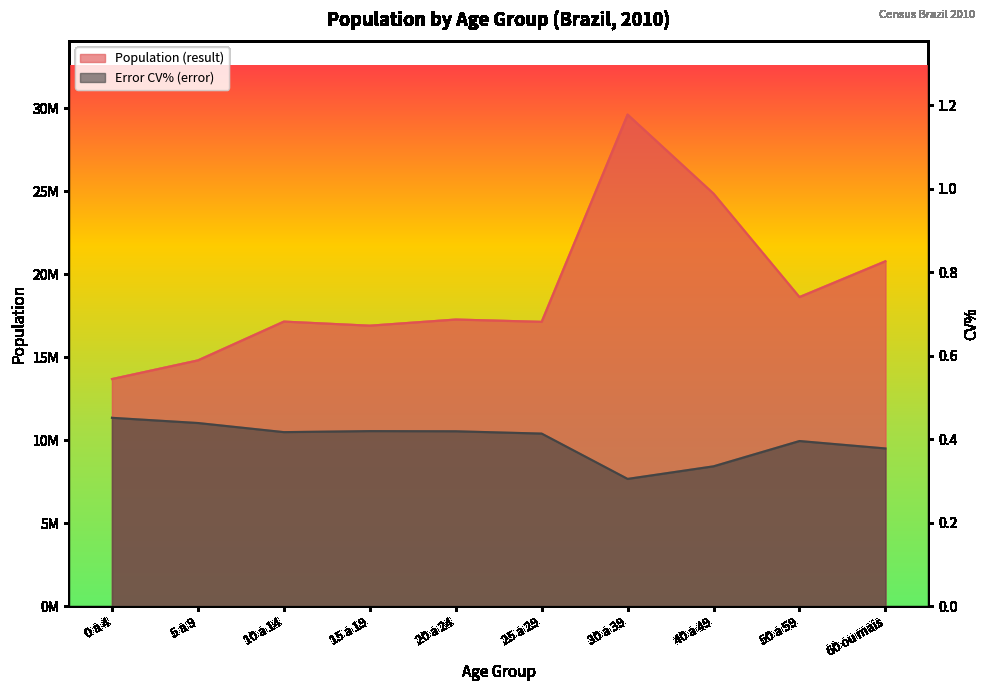

What is the total value across all series at 10 a 14?

17141429.7